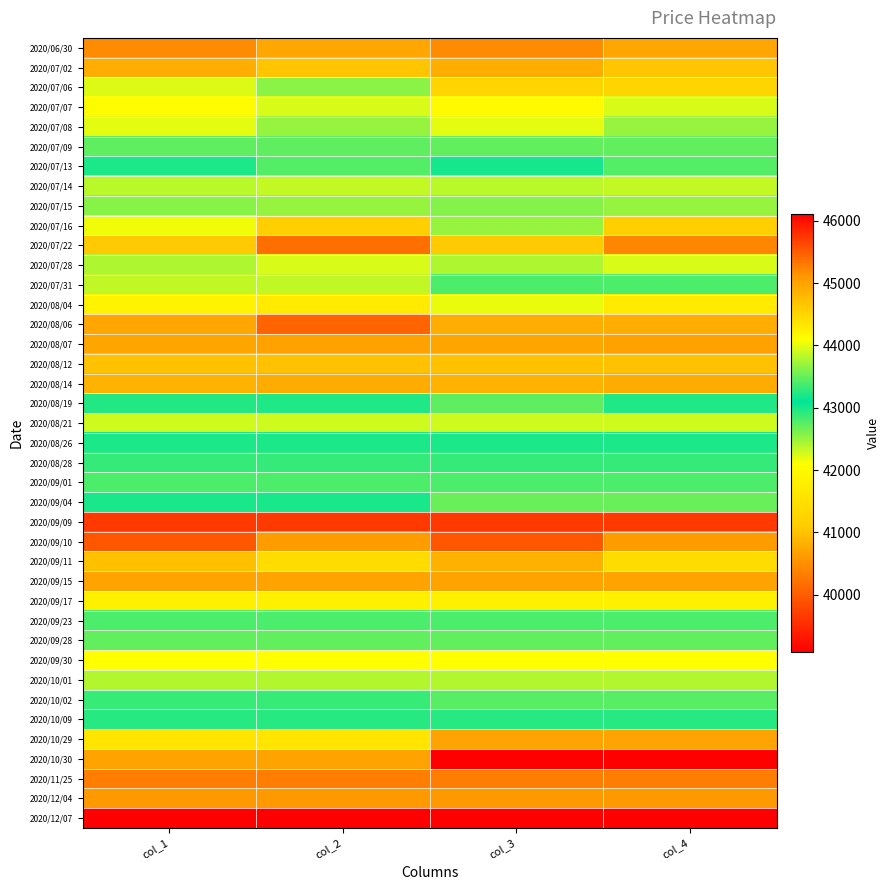

Which series has the largest range (max minus min)?

2020/10/30